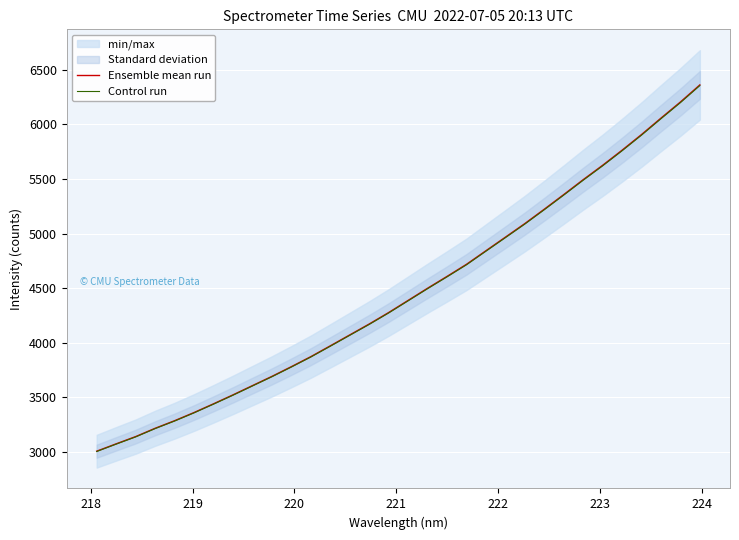

What is the highest value of the Ensemble mean run series?

6362.7